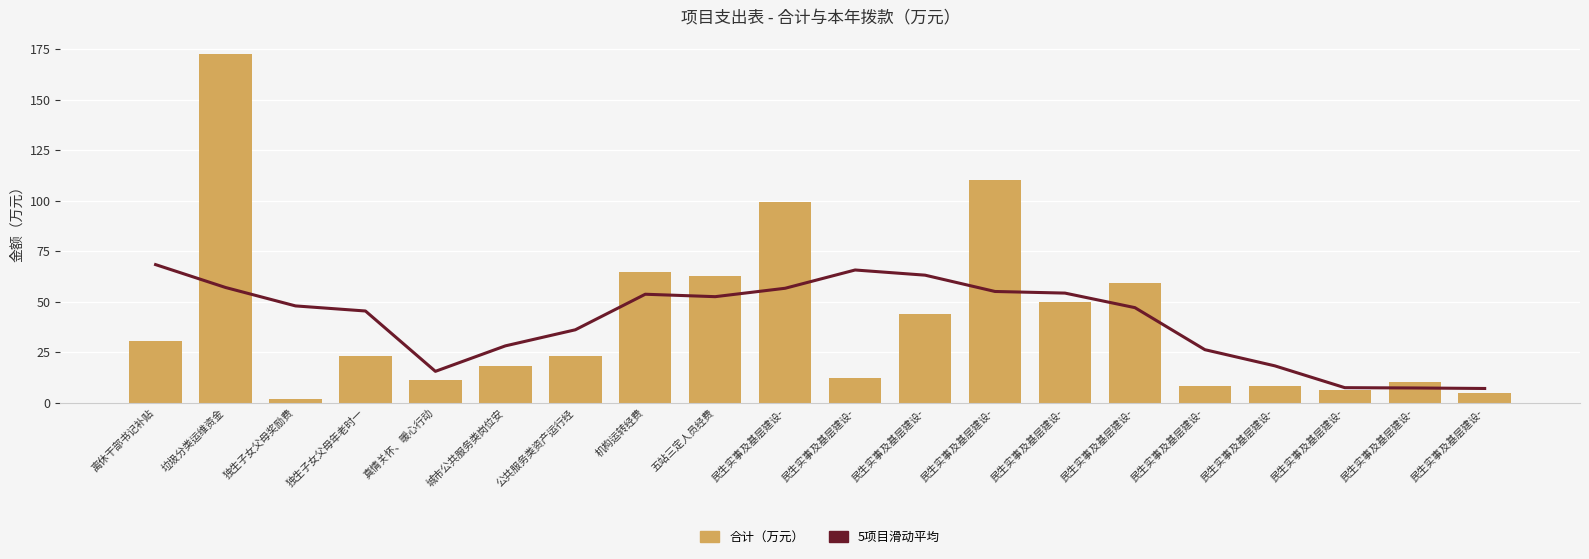

Reading left to right, list all the values displayed in this chart.

5项目滑动平均: 离休干部书记补贴=68.3	垃圾分类运维资金=57.0	独生子女父母奖励费=47.9	独生子女父母年老时一=45.3	真情关怀、暖心行动=15.5	城市公共服务类岗位安=28.1	公共服务类资产运行经=36.0	机构运转经费=53.6	五站三定人员经费=52.4	民生实事及基层建设-=56.6	民生实事及基层建设-=65.6	民生实事及基层建设-=63.1	民生实事及基层建设-=55.0	民生实事及基层建设-=54.2	民生实事及基层建设-=47.0	民生实事及基层建设-=26.2	民生实事及基层建设-=18.2	民生实事及基层建设-=7.4	民生实事及基层建设-=7.2	民生实事及基层建设-=7.0
合计（万元）: 离休干部书记补贴=30.6	垃圾分类运维资金=172.5	独生子女父母奖励费=1.8	独生子女父母年老时一=23.0	真情关怀、暖心行动=11.4	城市公共服务类岗位安=18.0	公共服务类资产运行经=23.2	机构运转经费=64.8	五站三定人员经费=62.8	民生实事及基层建设-=99.4	民生实事及基层建设-=12.0	民生实事及基层建设-=44.0	民生实事及基层建设-=110.0	民生实事及基层建设-=50.0	民生实事及基层建设-=59.0	民生实事及基层建设-=8.0	民生实事及基层建设-=8.0	民生实事及基层建设-=6.0	民生实事及基层建设-=10.0	民生实事及基层建设-=5.0